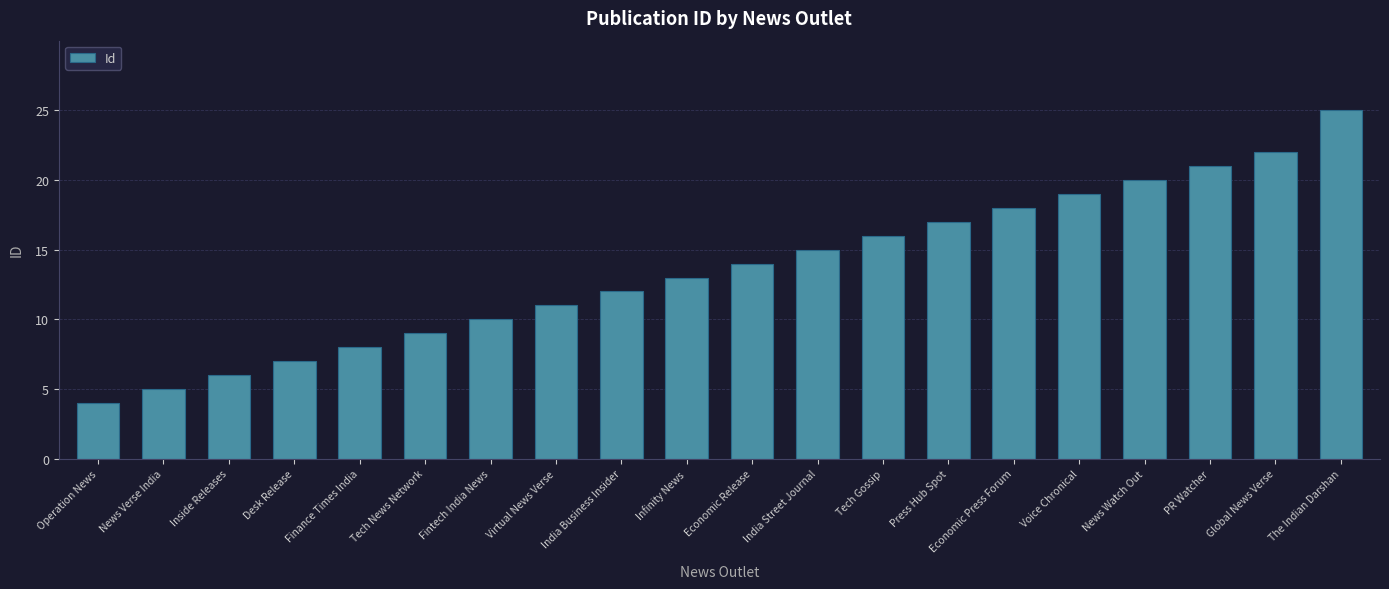

What is the change in value from Desk Release to Economic Release?

+7